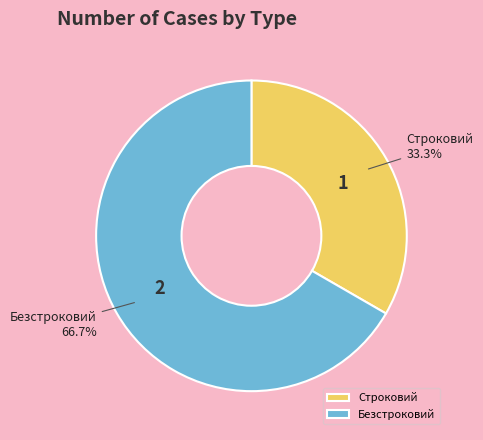

What is the largest slice in the pie chart?

Безстроковий